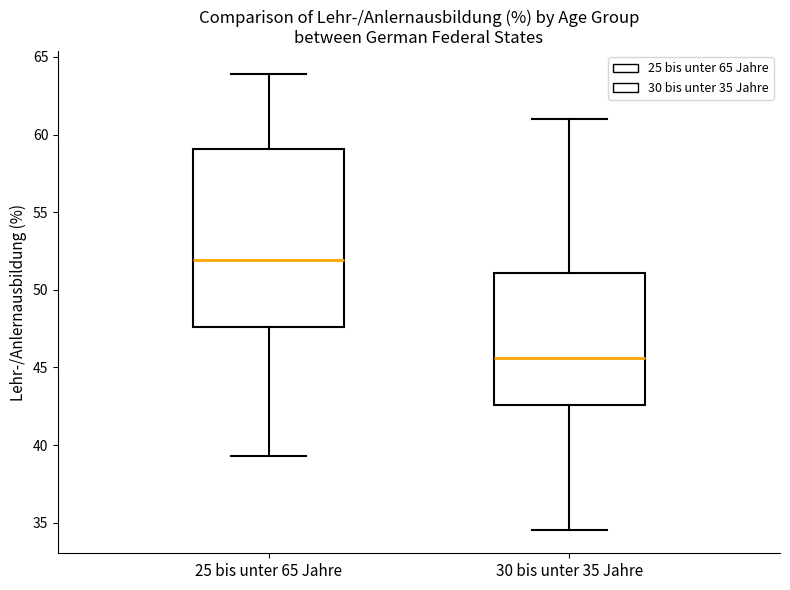

Which box is the tallest, from its lower edge to its upper edge?

25 bis unter 65 Jahre